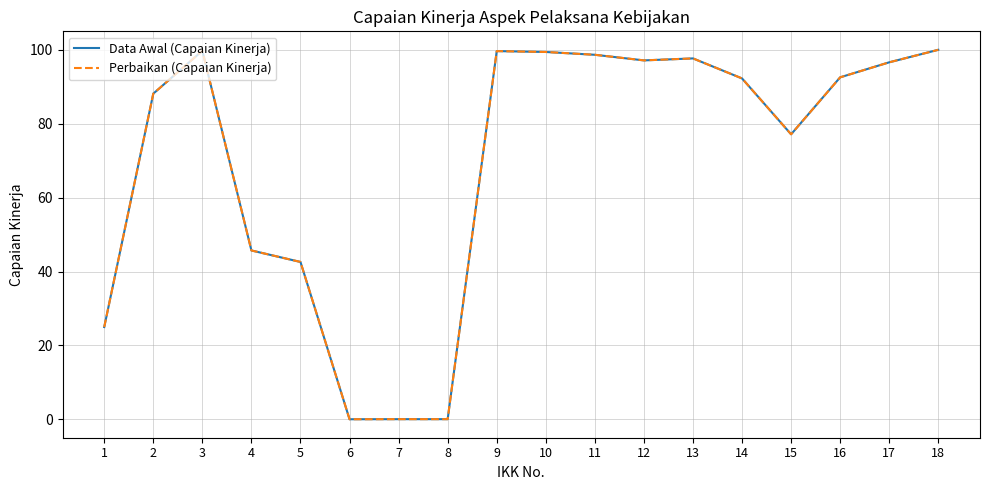

In Data Awal (Capaian Kinerja), how many points are lower than both neighbors (excluding endpoints)?

4